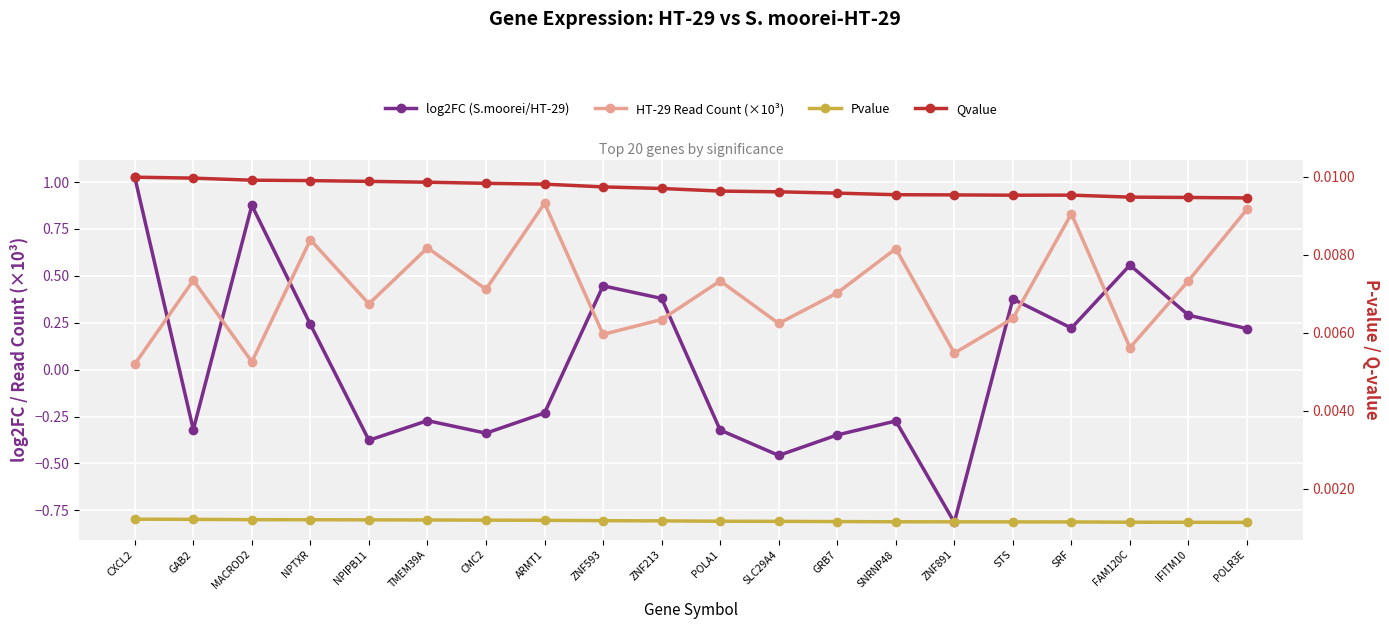

What is the difference between the second highest and second lowest values in the log2FC (S.moorei/HT-29) series?

1.3